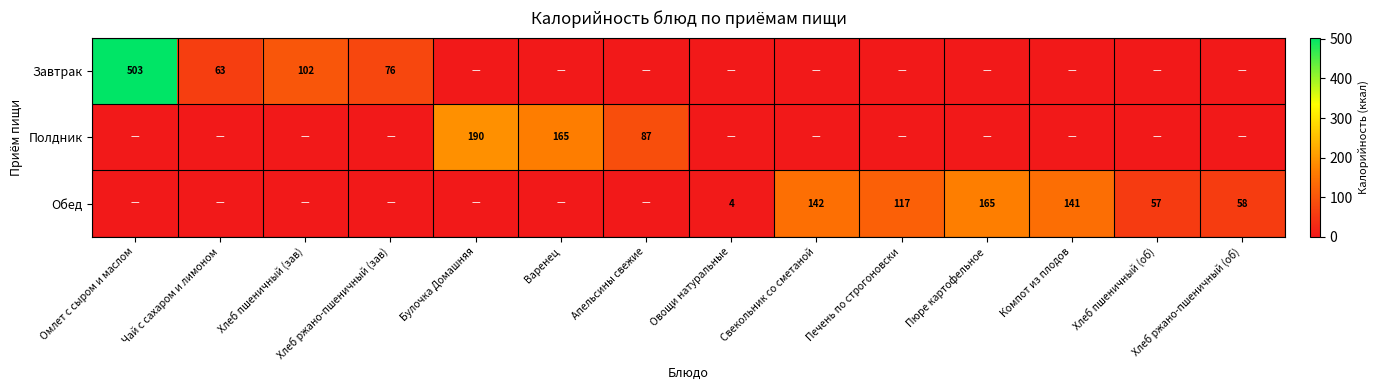

The Обед series shows 31 at Печень по строгоновски. True or false?

False